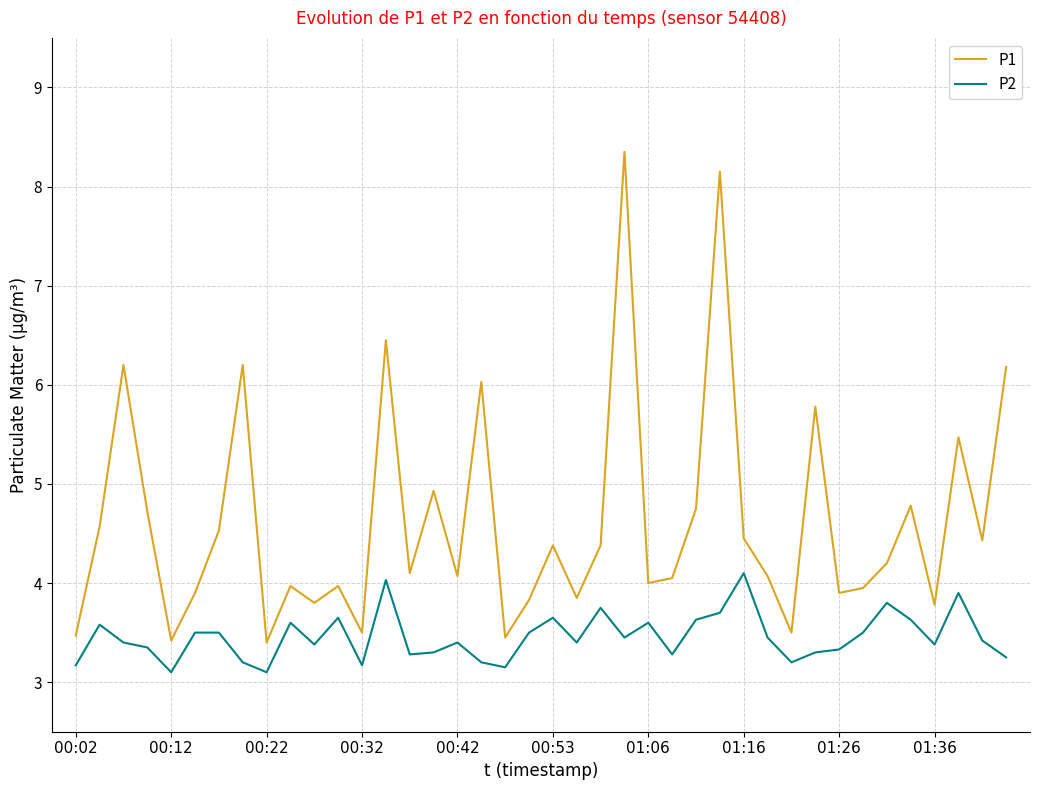

Which series has the largest total across all categories?

P1